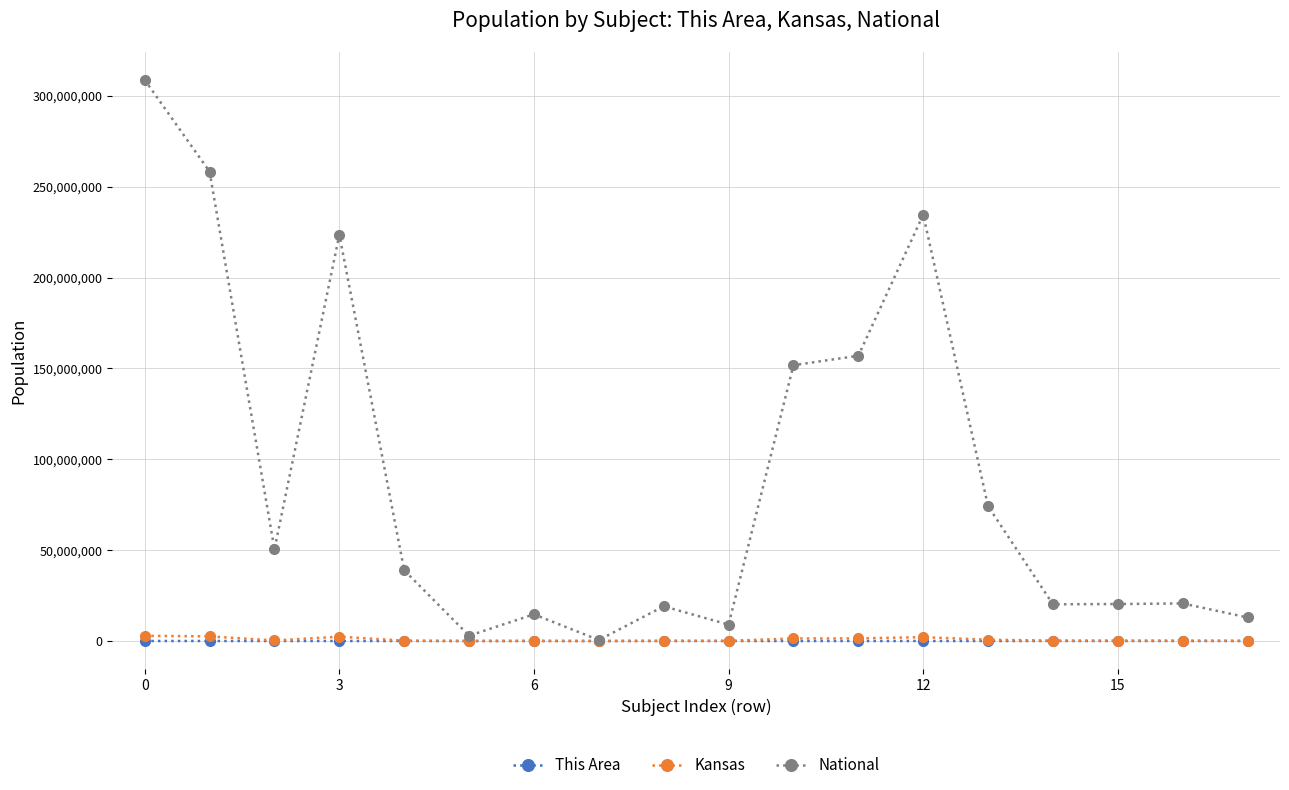

List the series in order of their peak value, lowest first.

This Area, Kansas, National